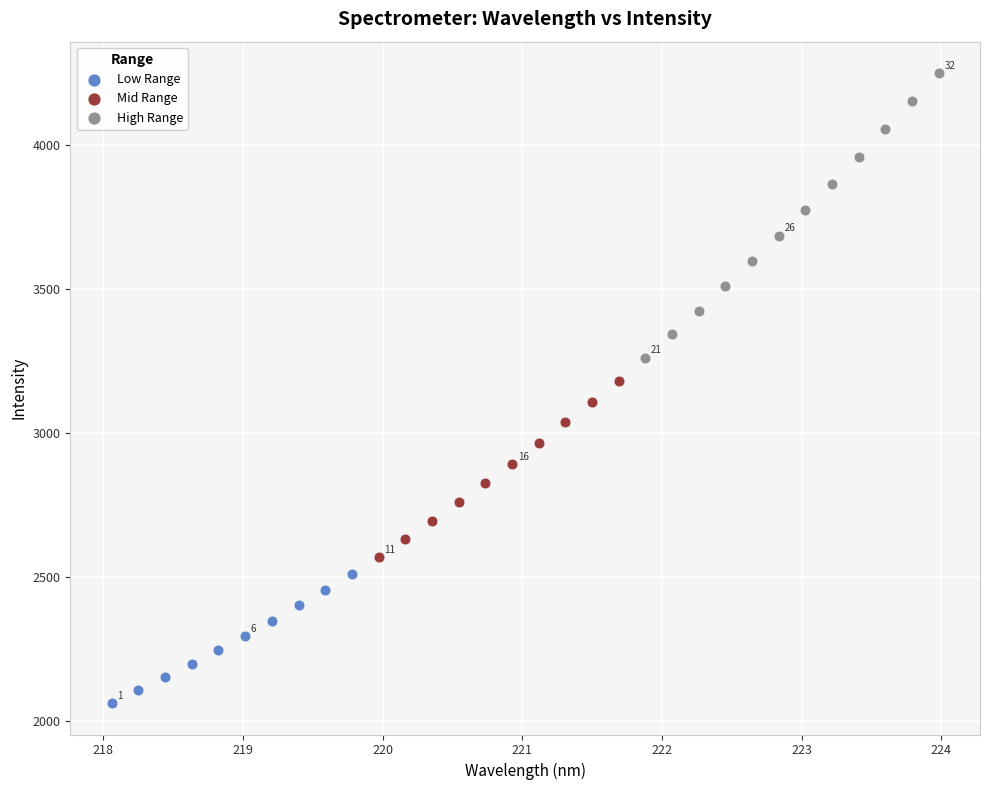

Which series has the largest Y range (max minus min)?

High Range